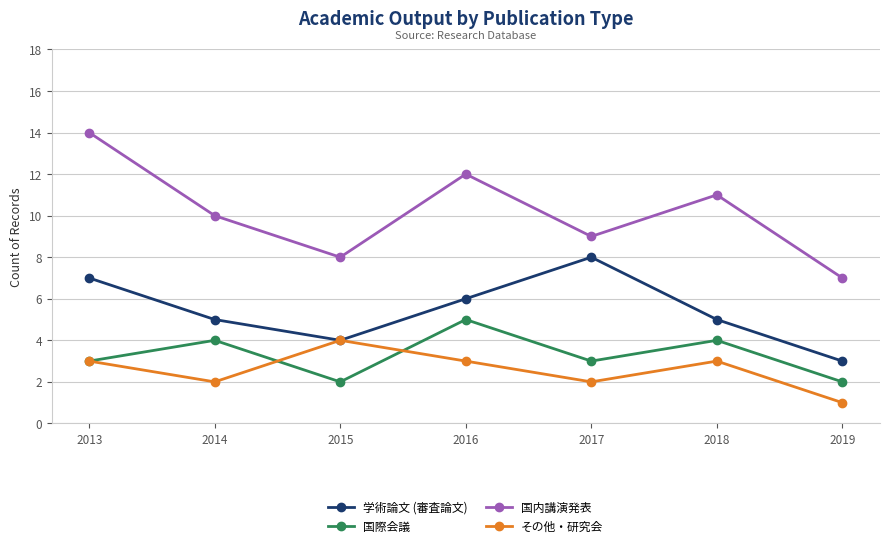

At which label does その他・研究会 reach its peak?

2015